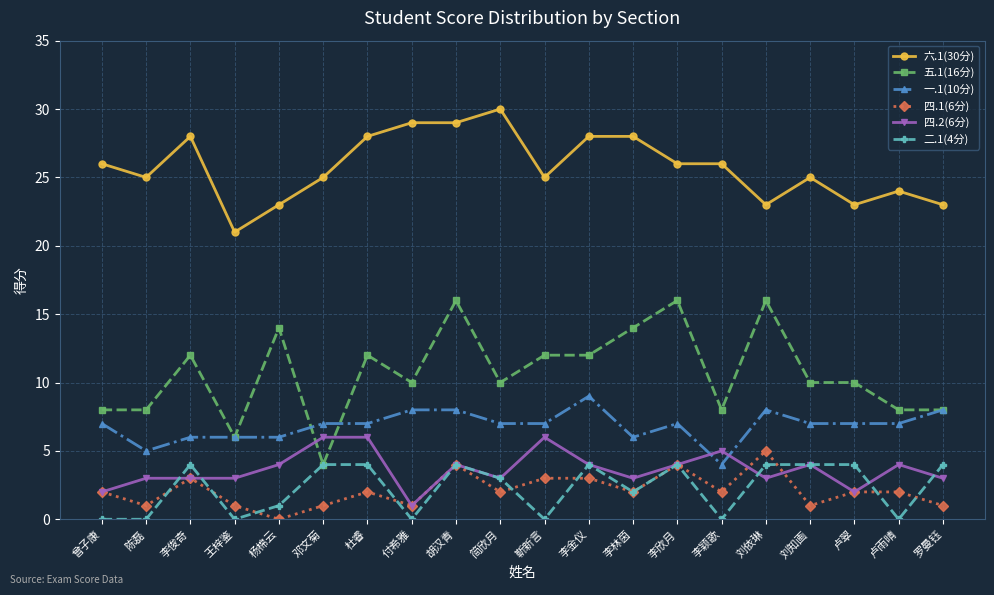

What is the spread (max minus min) of values at 李颖歌?

26